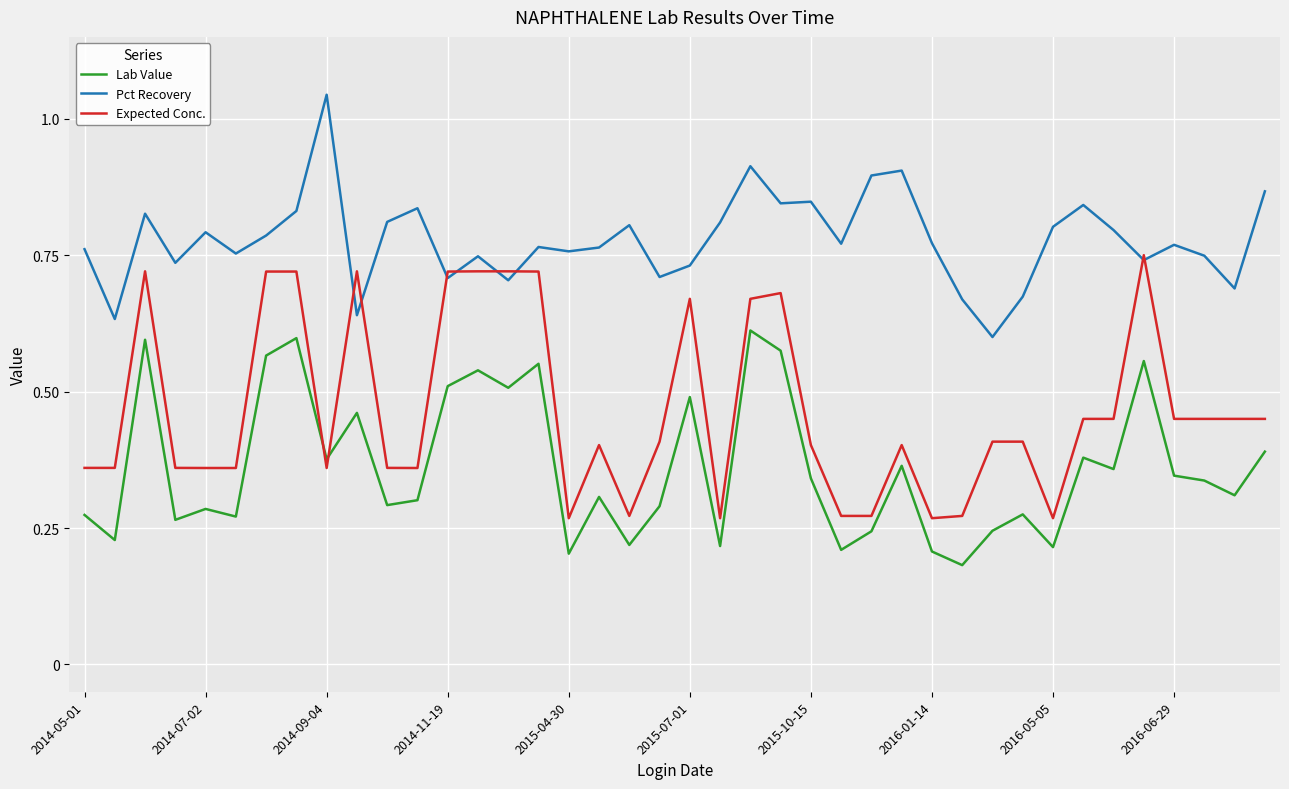

Which series has the widest spread of values?

Expected Conc.